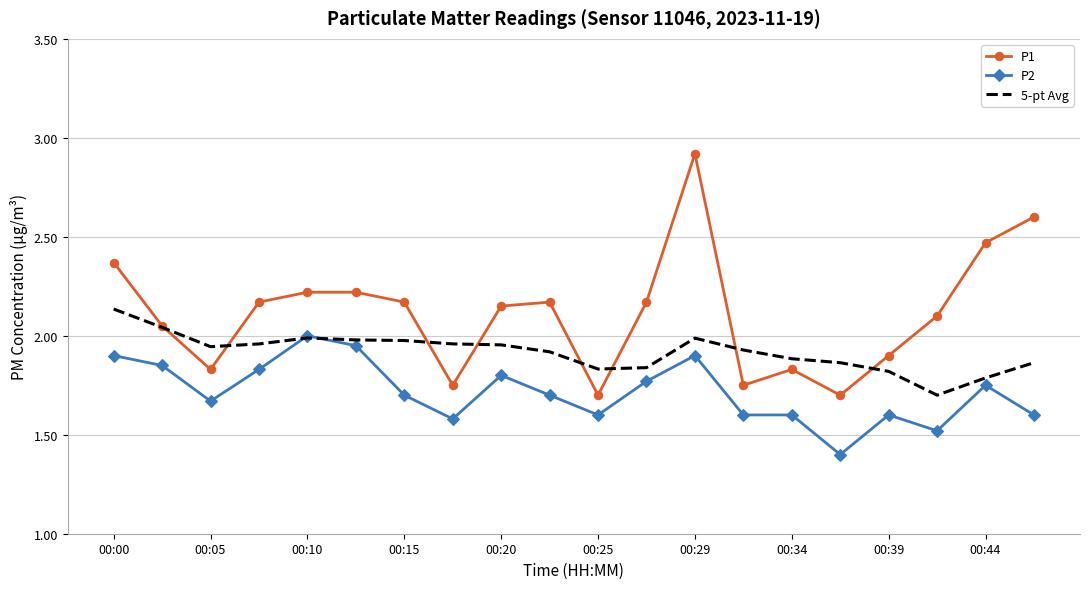

What is the greatest value displayed?

2.9